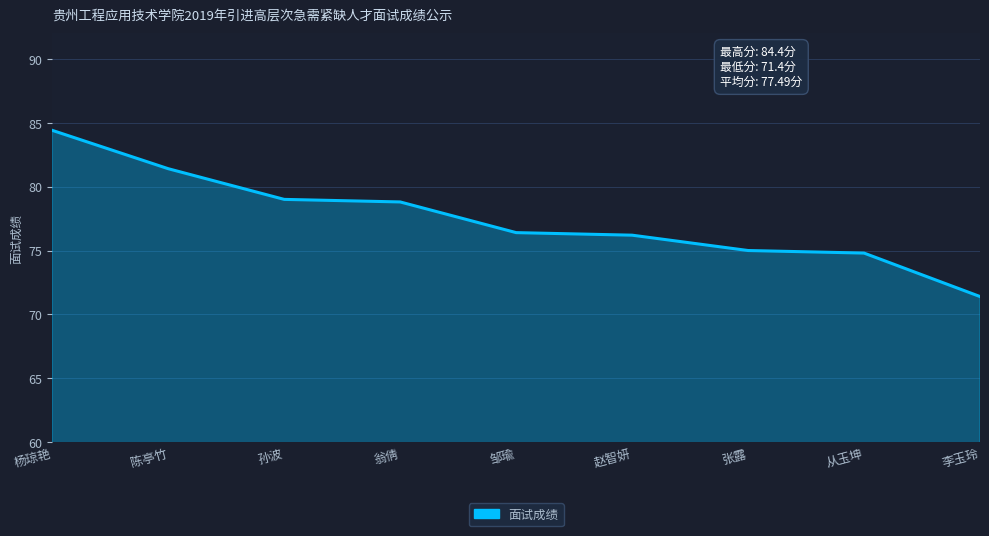

Where does the data first go above 76?

杨琼艳